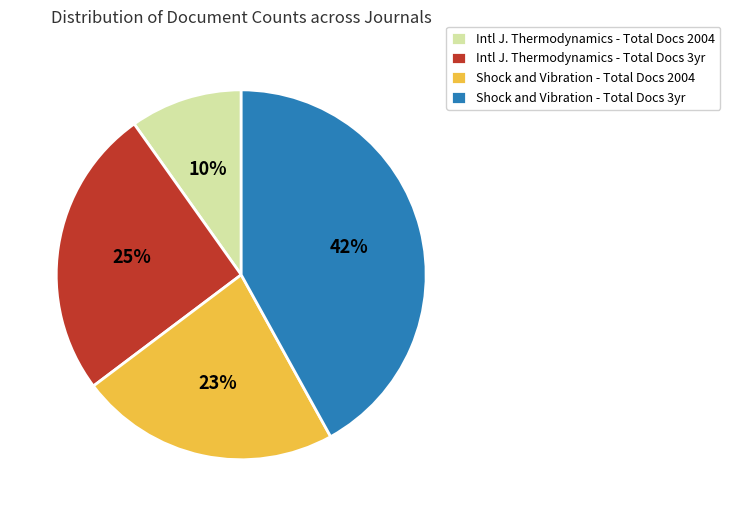

Combined, do Intl J. Thermodynamics - Total Docs 3yr and Intl J. Thermodynamics - Total Docs 2004 account for over 50%?

No